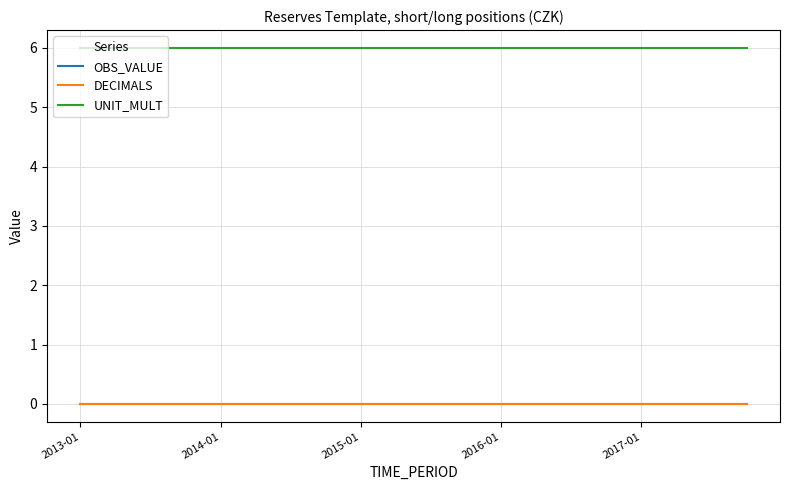

Does the chart display data point markers on the line(s)?

No